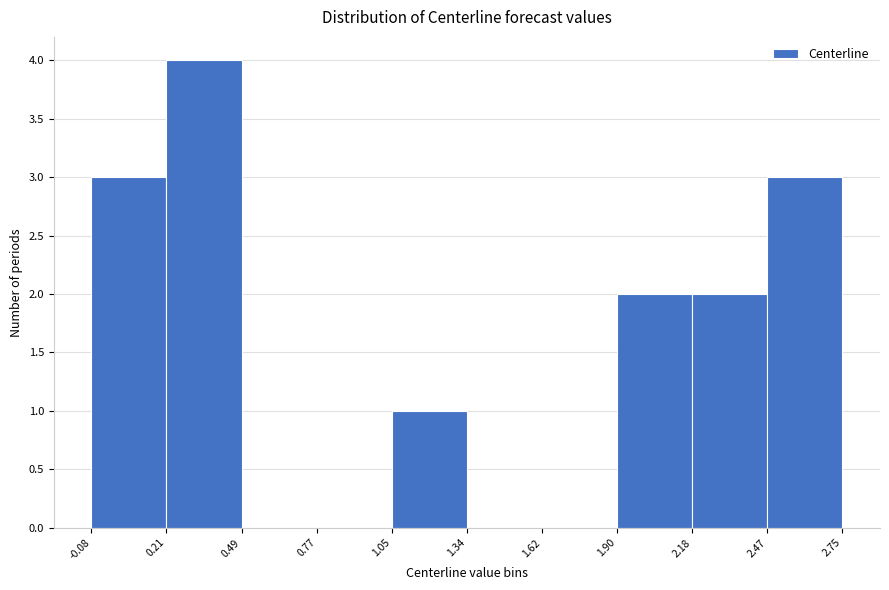

Reading left to right, transcribe this chart: for each bar, give the range it covers on the x-axis and its height. The values are not printed on the chart, so give them approximately, as read against the axis.

-0.08 to 0.21: 3
0.21 to 0.49: 4
0.49 to 0.77: 0
0.77 to 1.05: 0
1.05 to 1.34: 1
1.34 to 1.62: 0
1.62 to 1.90: 0
1.90 to 2.18: 2
2.18 to 2.47: 2
2.47 to 2.75: 3